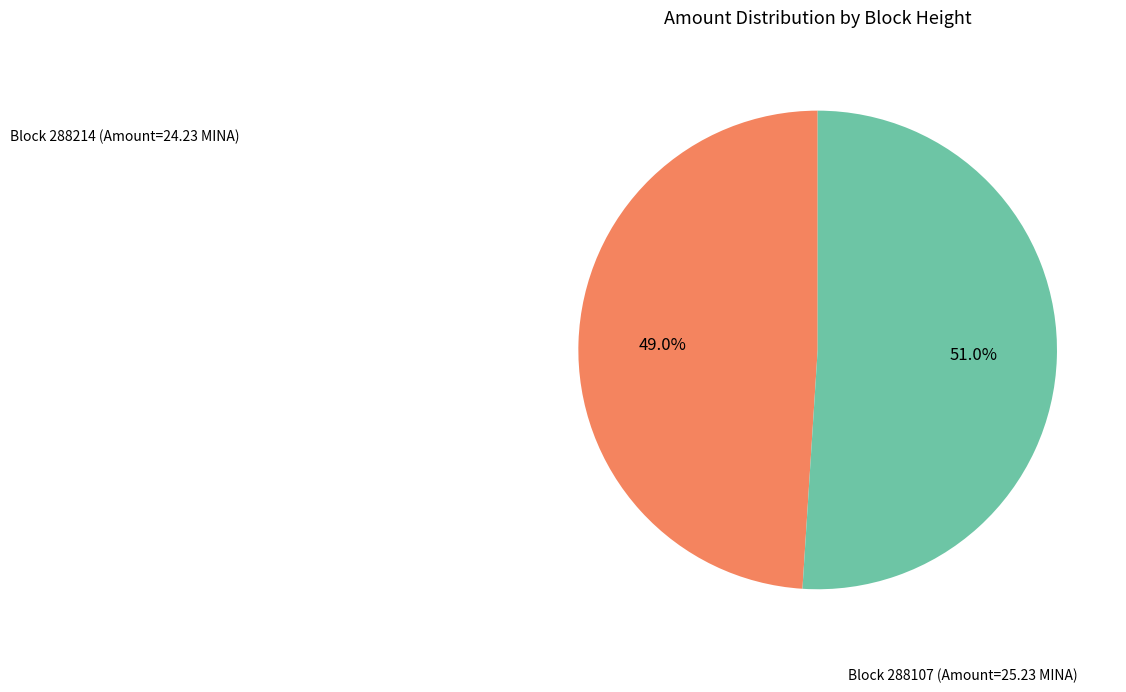

Is there any slice that represents more than half of the pie?

Yes